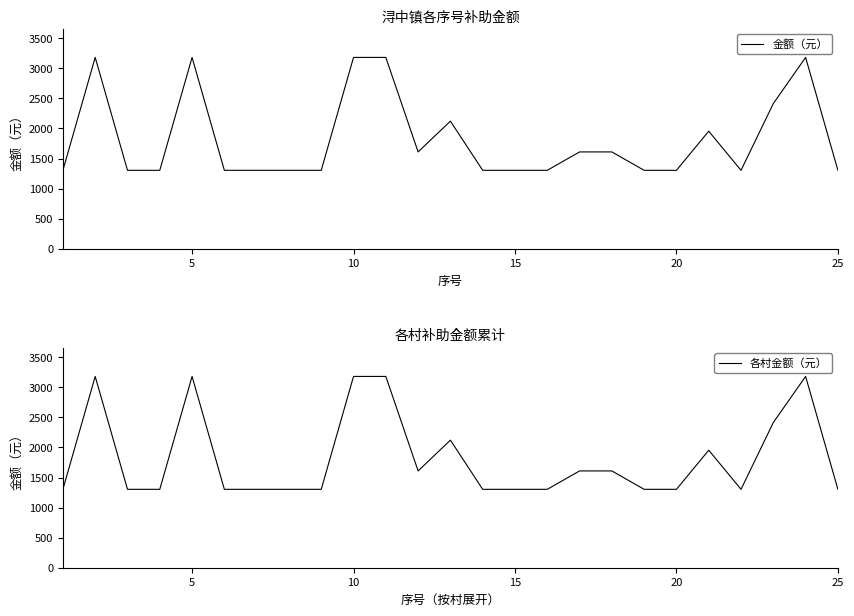

Which series has the largest range (max minus min)?

金额（元）